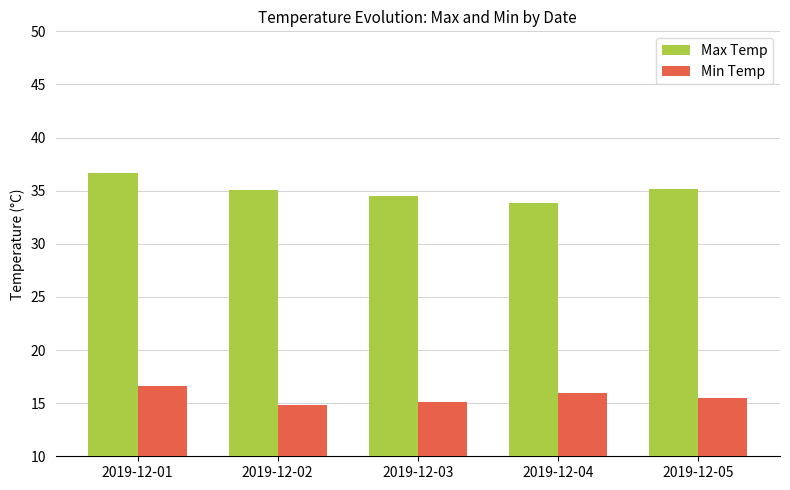

Is it true that Max Temp equals 36.7 at 2019-12-01?

True